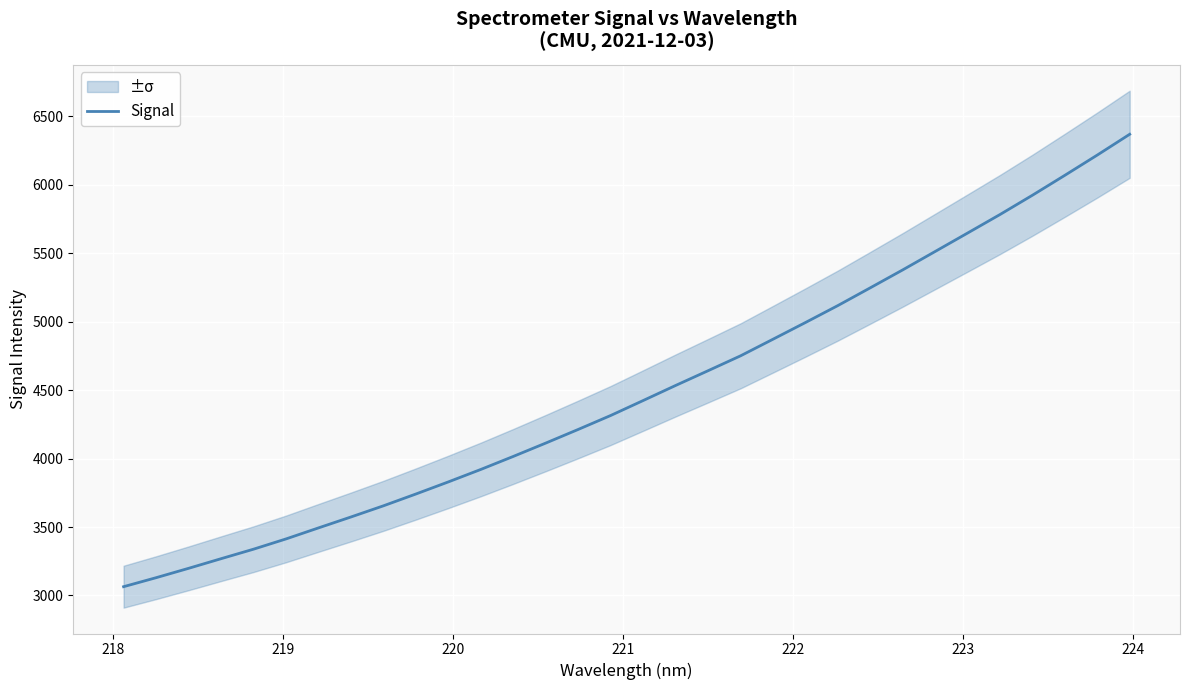

How many values are below 4424?

16